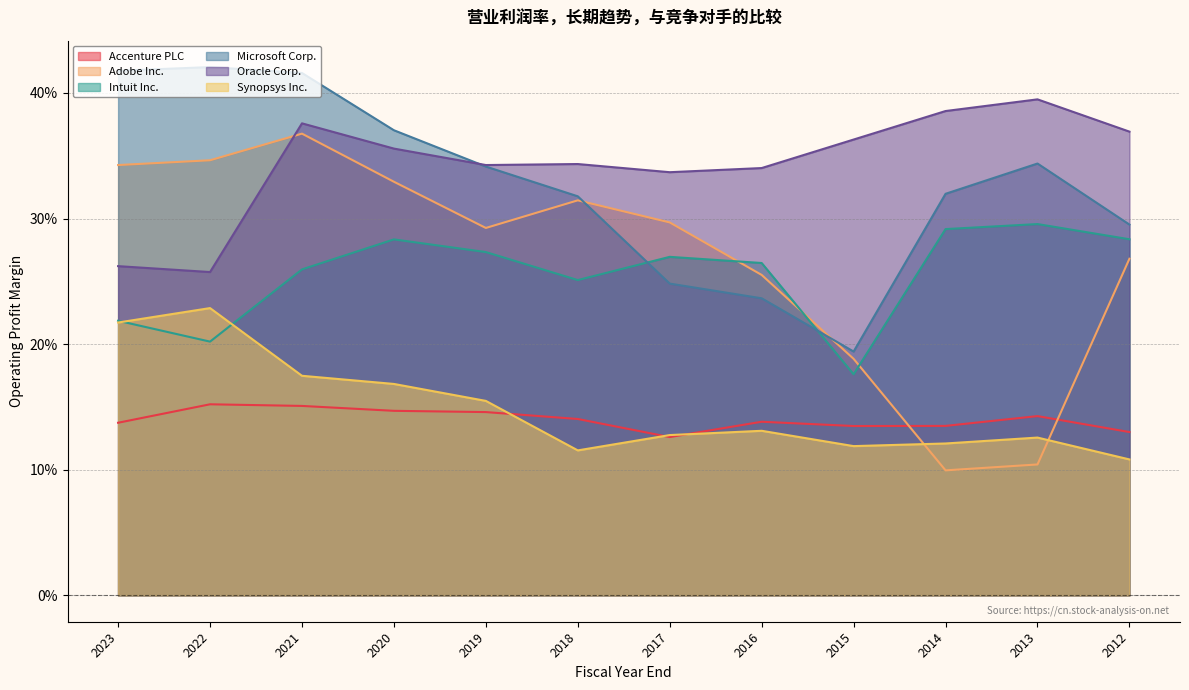

Read the Microsoft Corp. value at 2013.

0.3